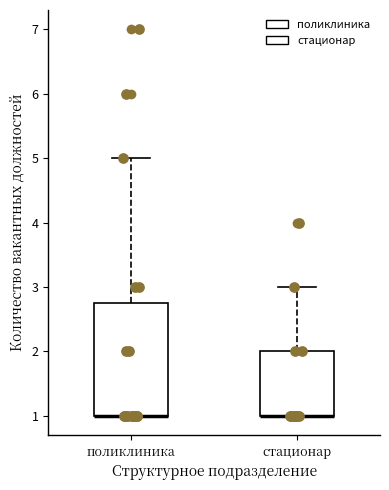

Which box is the tallest, from its lower edge to its upper edge?

поликлиника